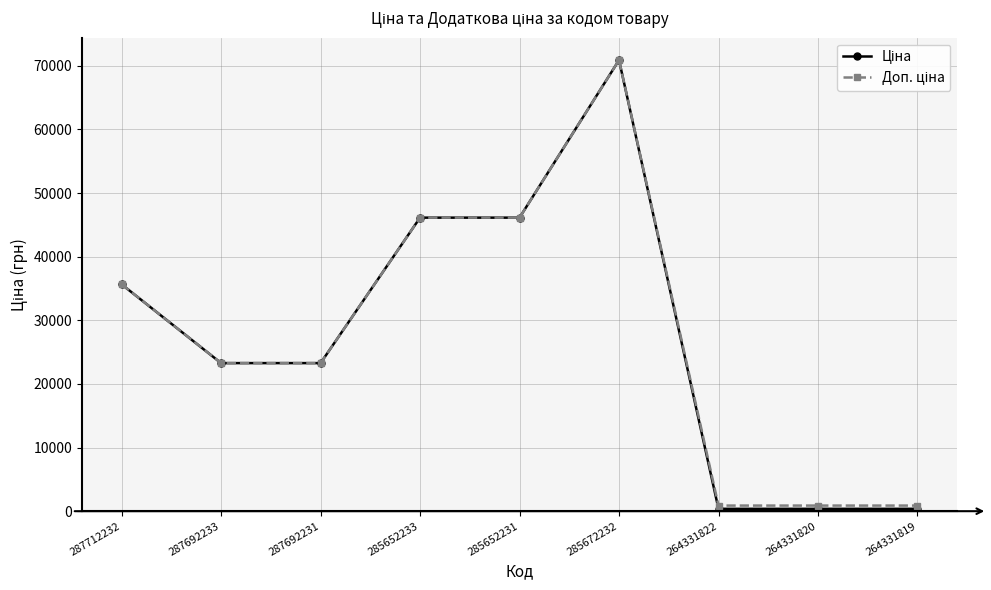

Which label corresponds to the largest value in the chart?

285672232